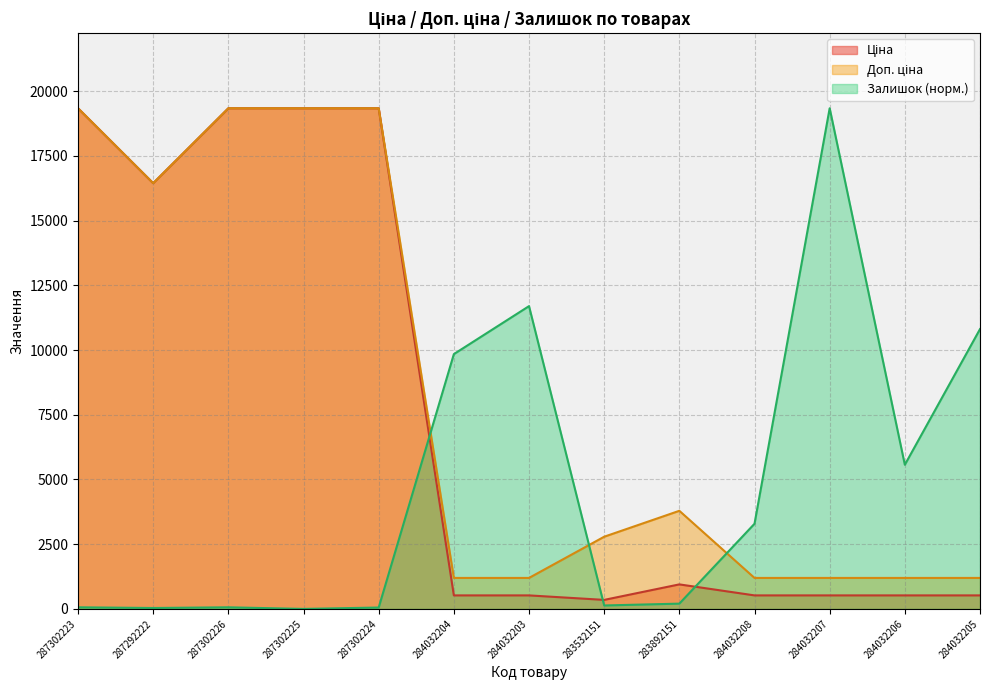

What is the sum of the Ціна values at 284032204 and 287302224?

19865.3